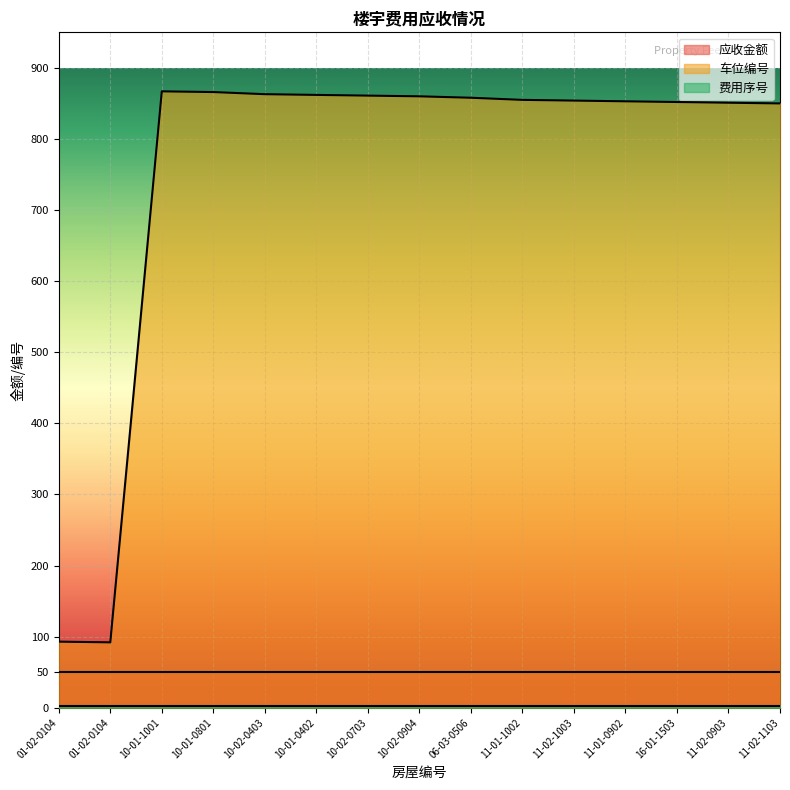

At which label does 车位编号 reach its peak?

10-01-1001